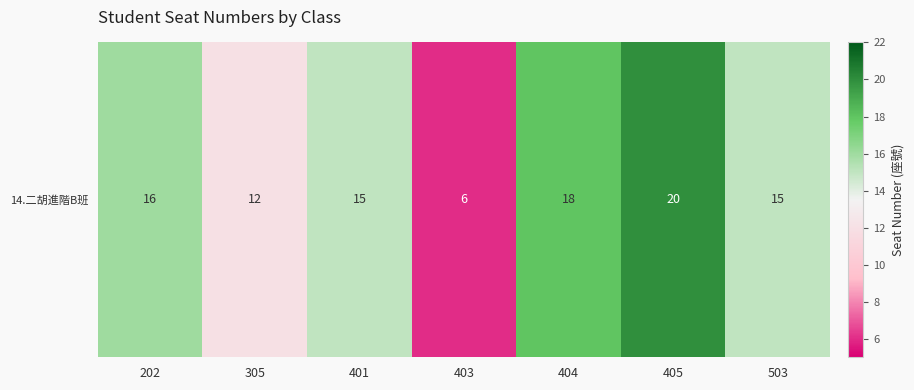

Where does the data first go above 15?

202